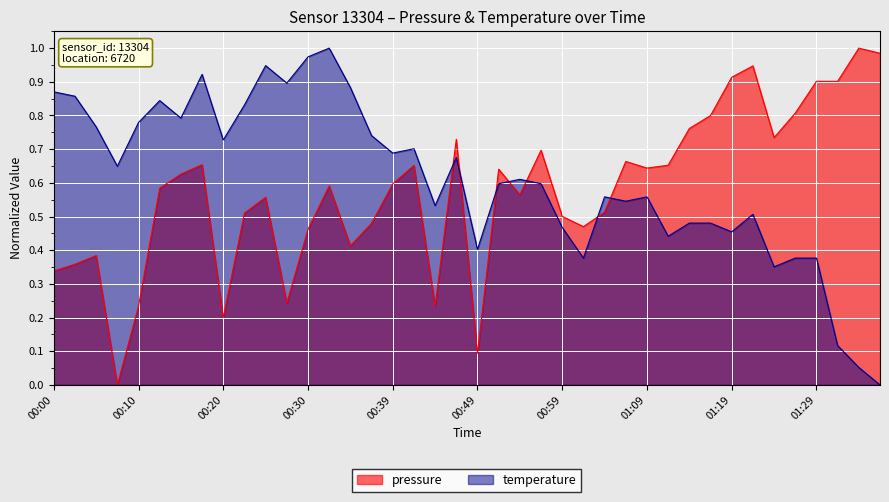

What is the approximate value of pressure at 00:52?

0.6